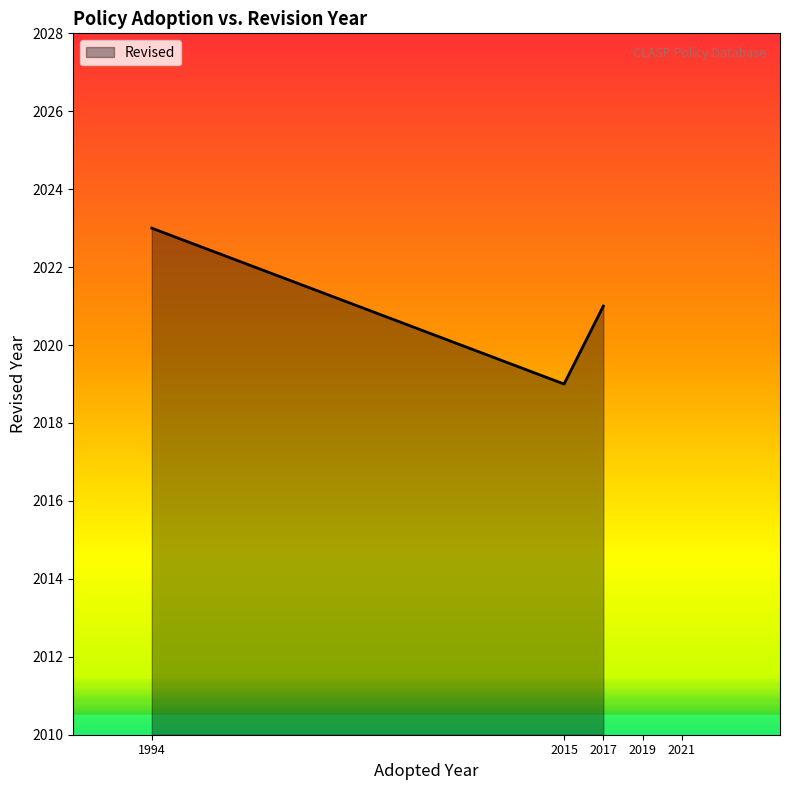

True or false: the data shows 2023 at 1994.

True